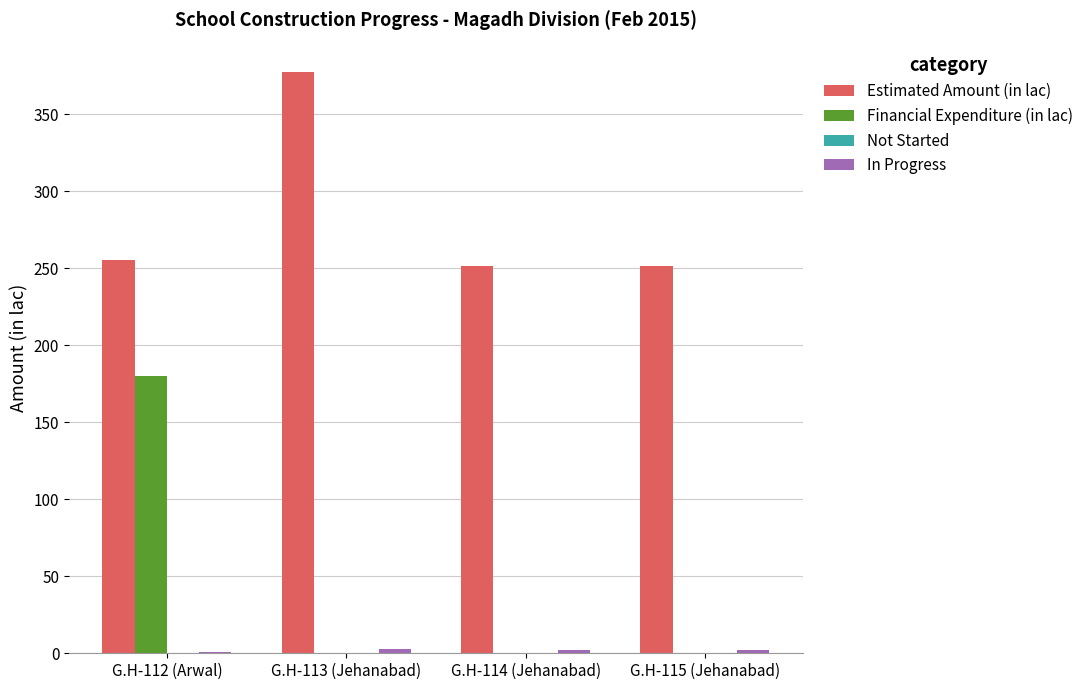

At which category is the sum across all series the highest?

G.H-112 (Arwal)